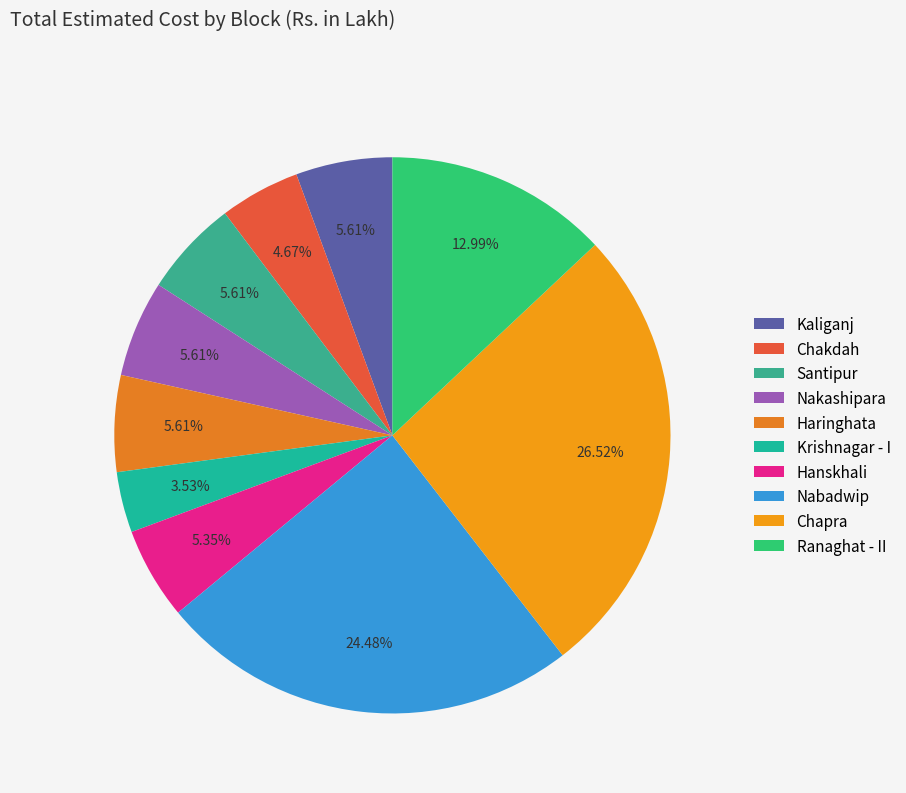

To the nearest percent, what is the average slice percentage?

10%